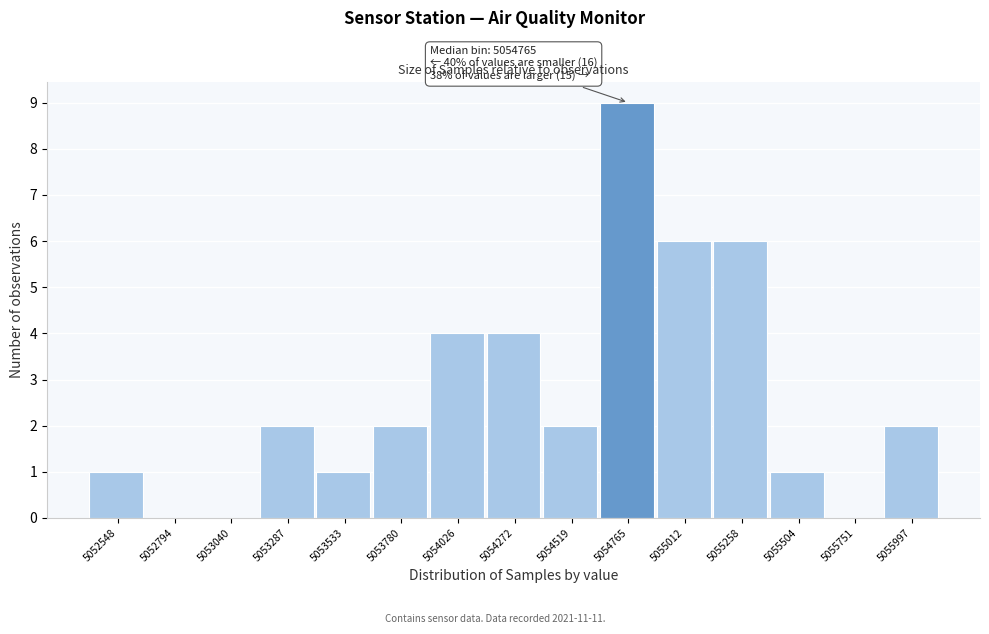

Reading left to right, list all the values displayed in this chart.

5052548=1	5052794=0	5053040=0	5053287=2	5053533=1	5053780=2	5054026=4	5054272=4	5054519=2	5054765=9	5055012=6	5055258=6	5055504=1	5055751=0	5055997=2